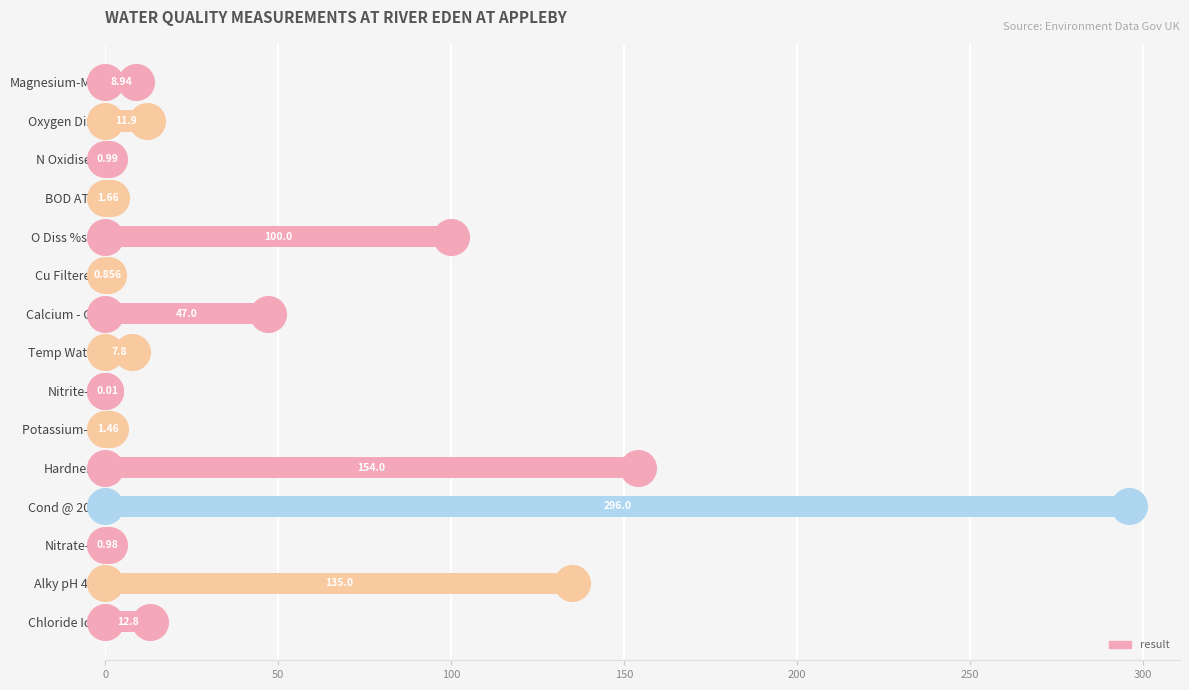

What is the change in value from Hardness to Cond @ 20C?

+142.0